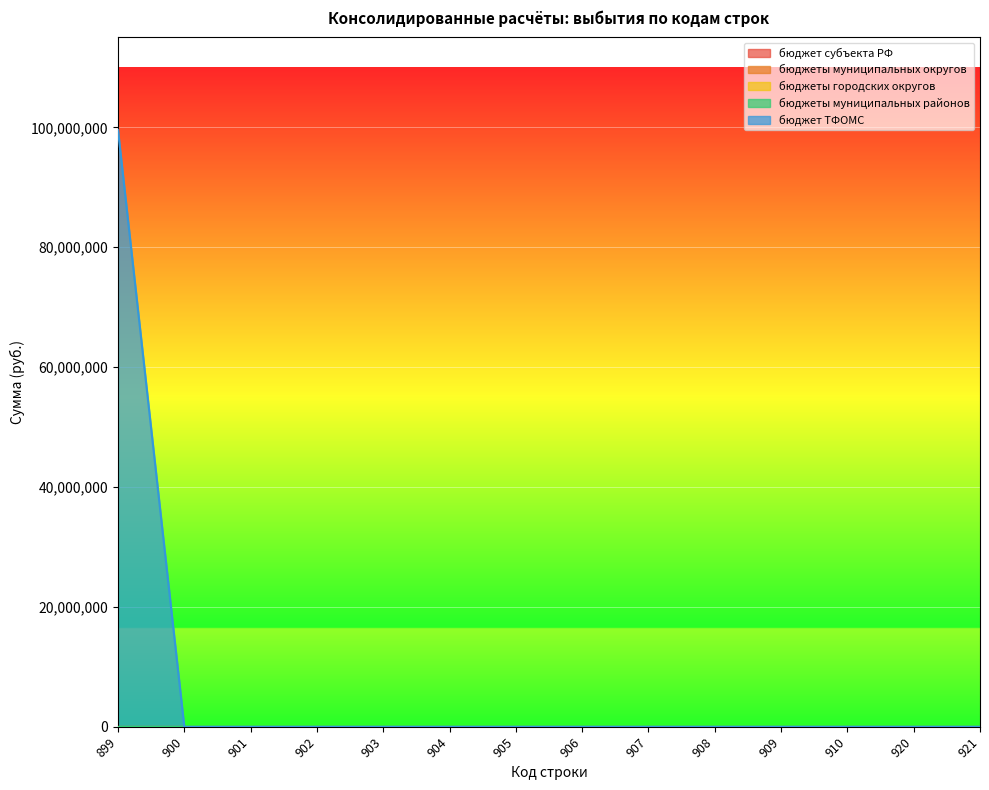

At which category is the sum across all series the highest?

899